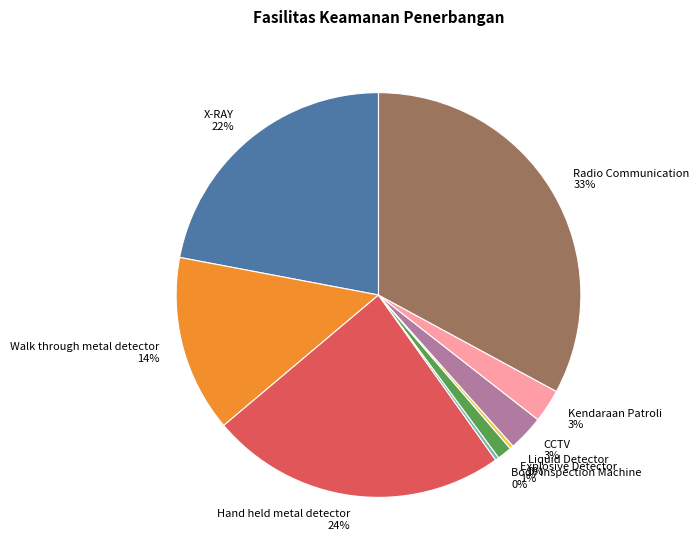

The Radio Communication slice represents 33% of the pie. True or false?

True